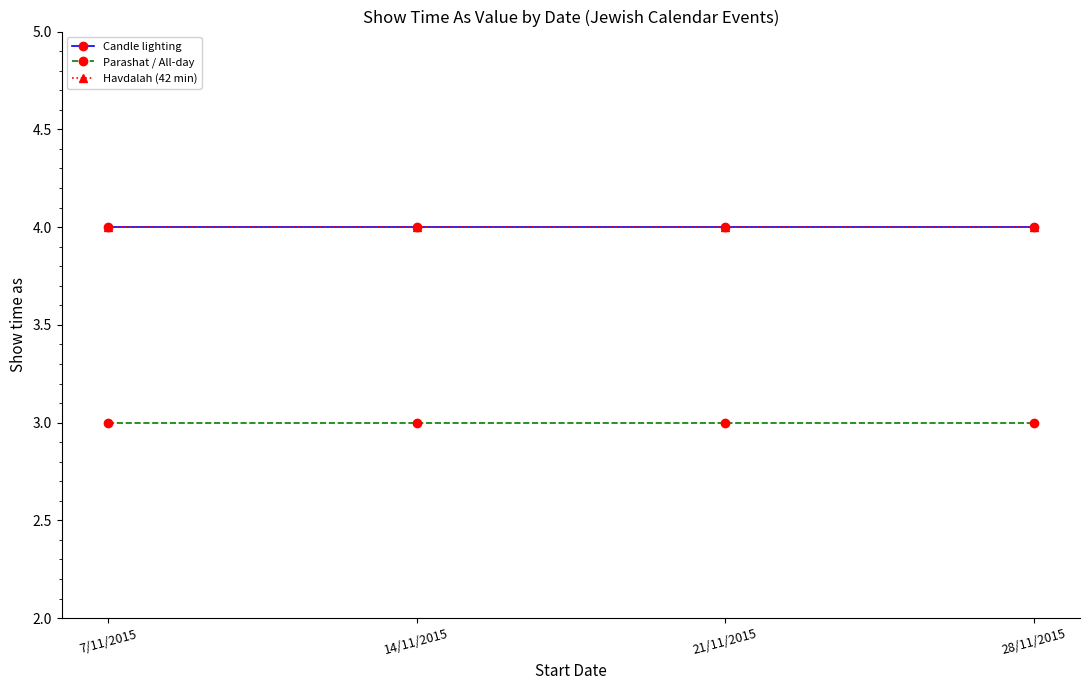

Which series changed the most between 7/11/2015 and 21/11/2015?

Candle lighting